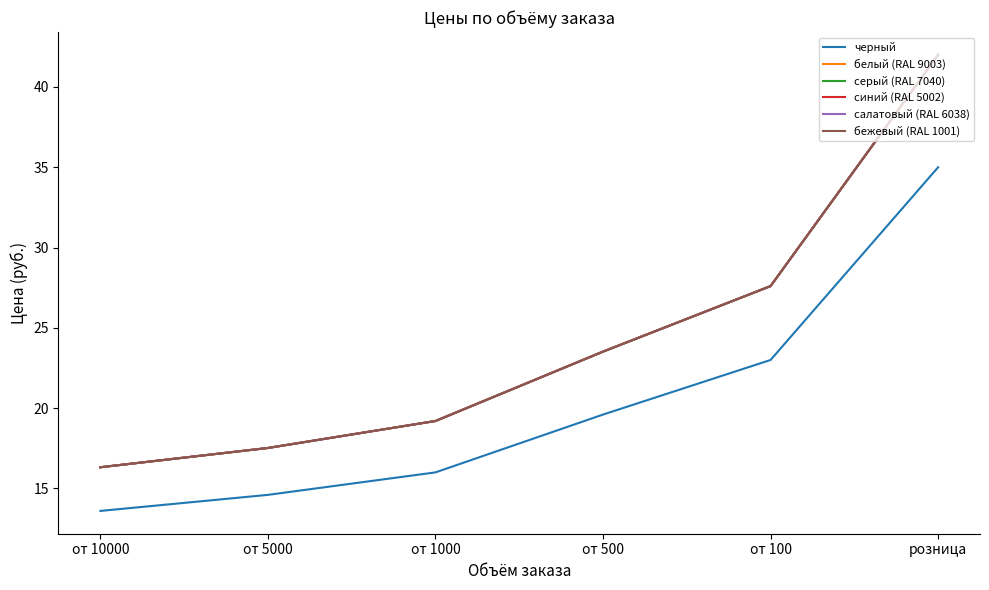

What is the lowest value of the черный series?

13.6